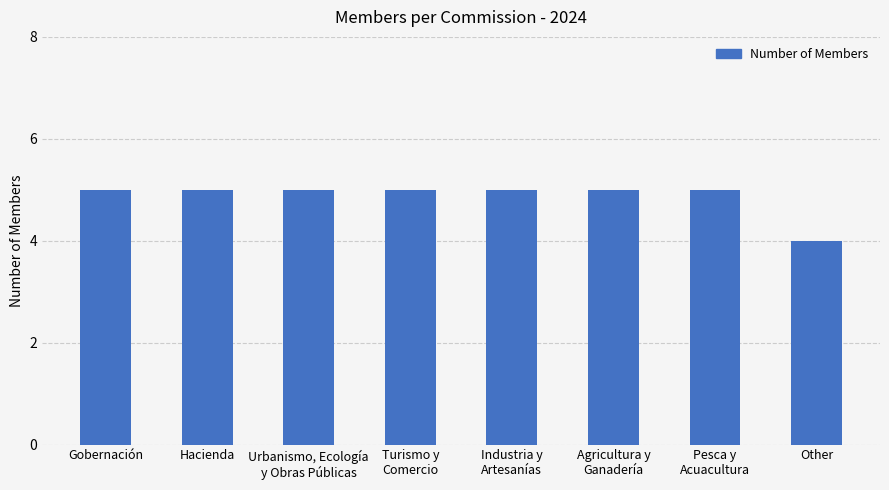

What is the smallest value displayed?

4